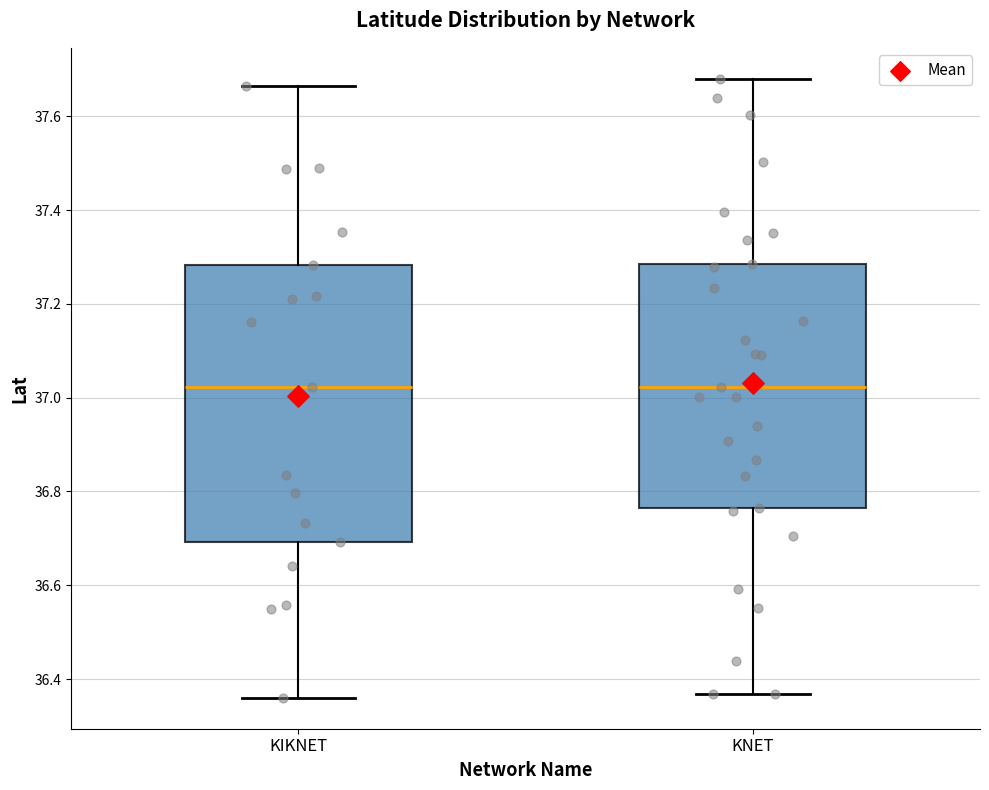

Which box is the tallest, from its lower edge to its upper edge?

KIKNET